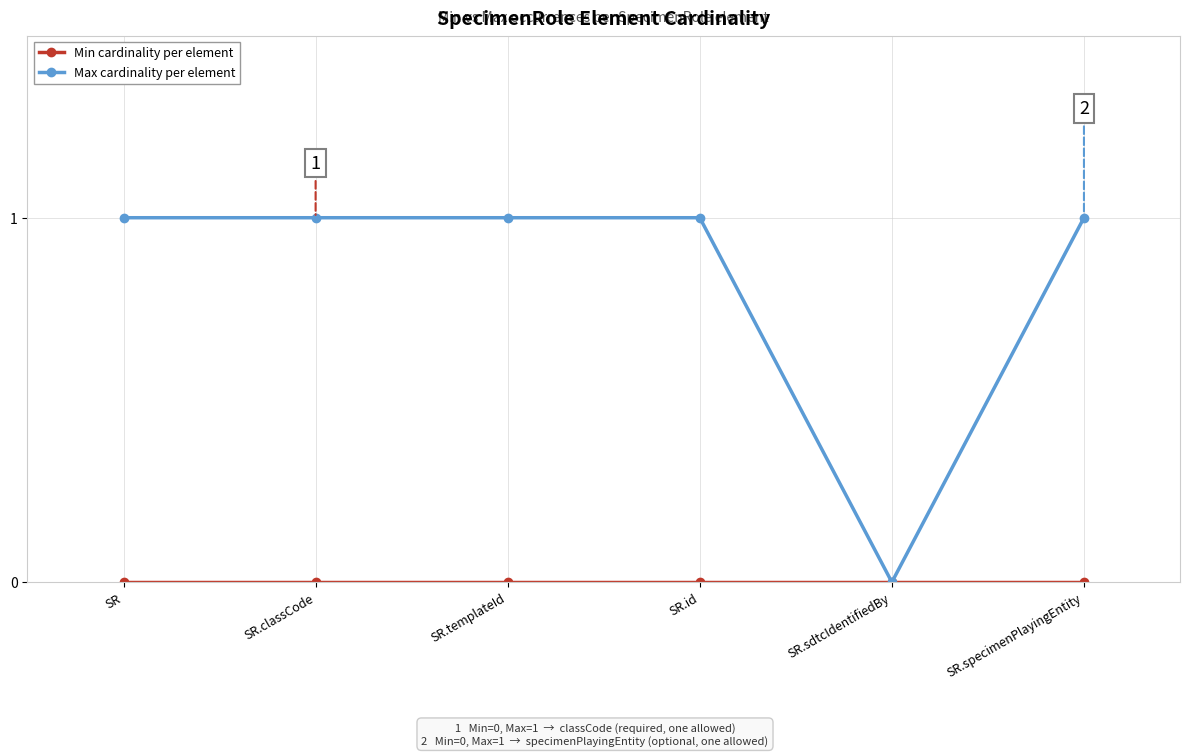

What position from the right is SR?

6